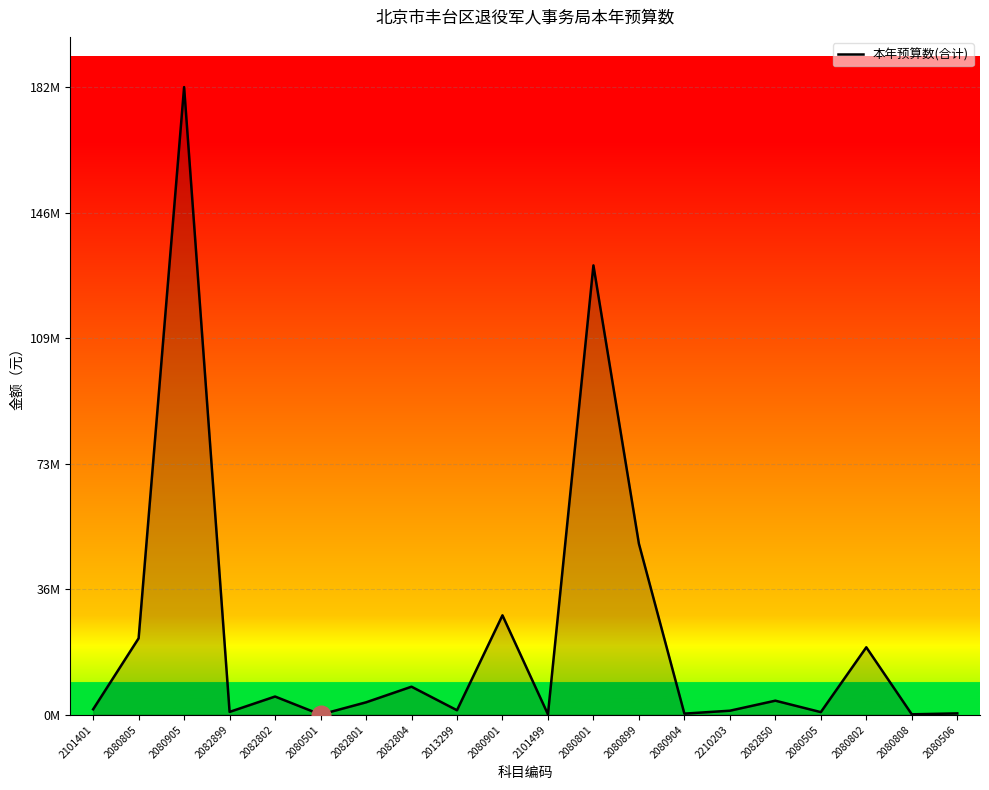

Between 2080899 and 2082802, which is larger?

2080899